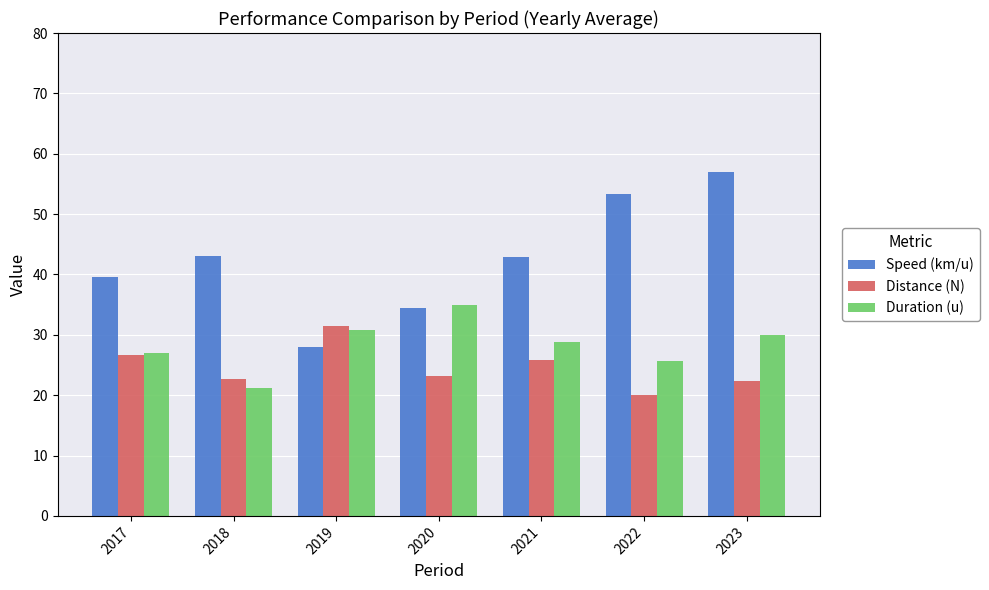

List the series in order of their overall mean, lowest first.

Distance (N), Duration (u), Speed (km/u)